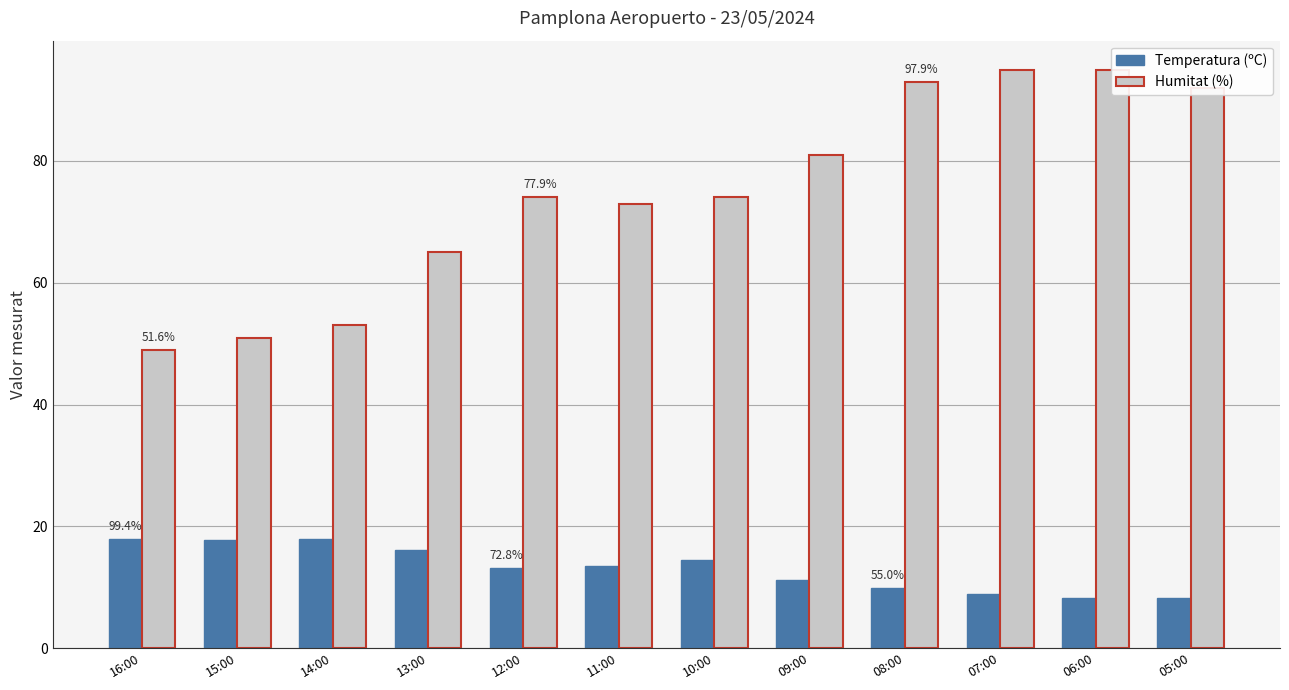

At which label is Temperatura (ºC) closest to 13?

12:00